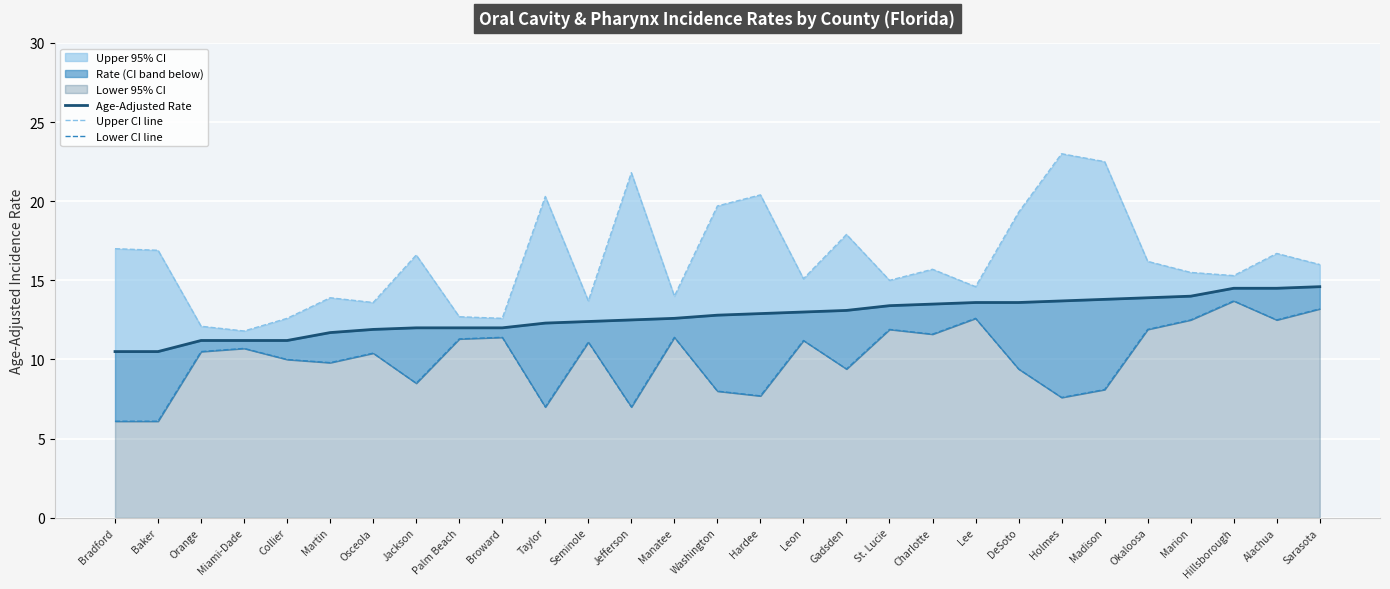

Rank the series at Seminole from lowest to highest value.

Lower CI line, Age-Adjusted Rate, Upper CI line